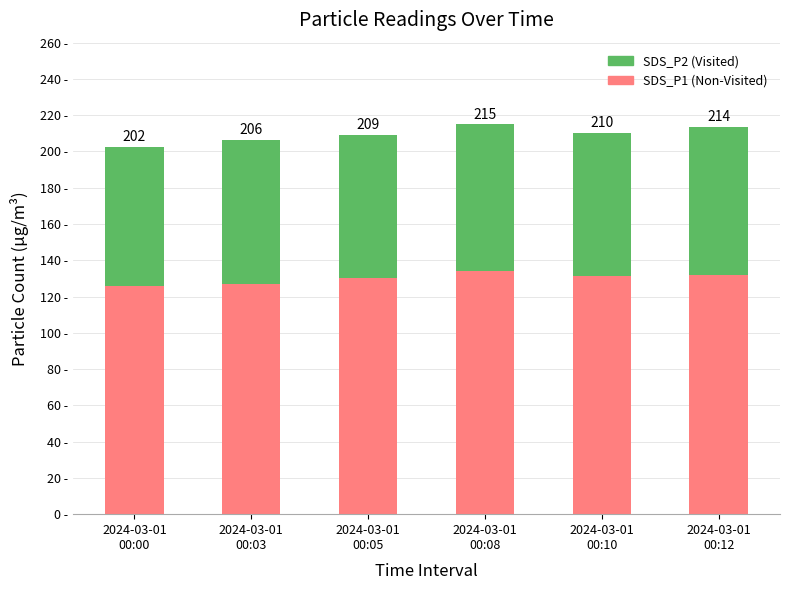

What position from the right is 2024-03-01
00:12?

1